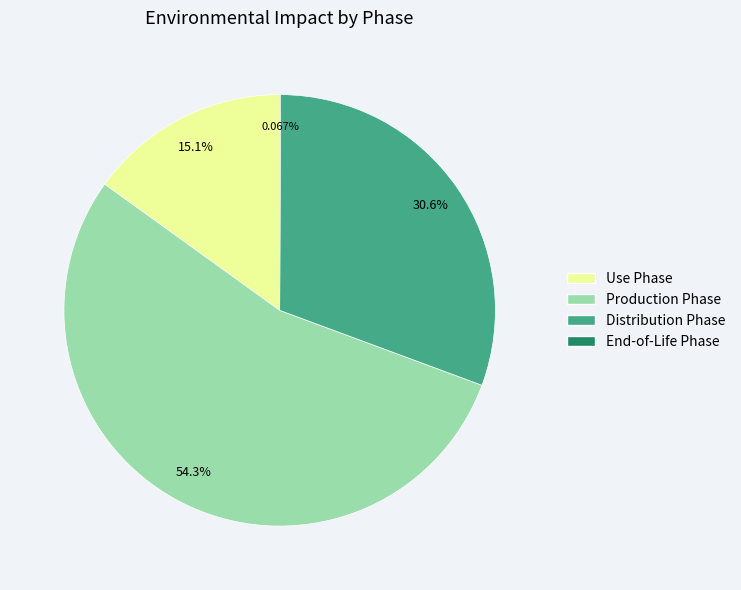

Is there any slice that represents more than half of the pie?

Yes